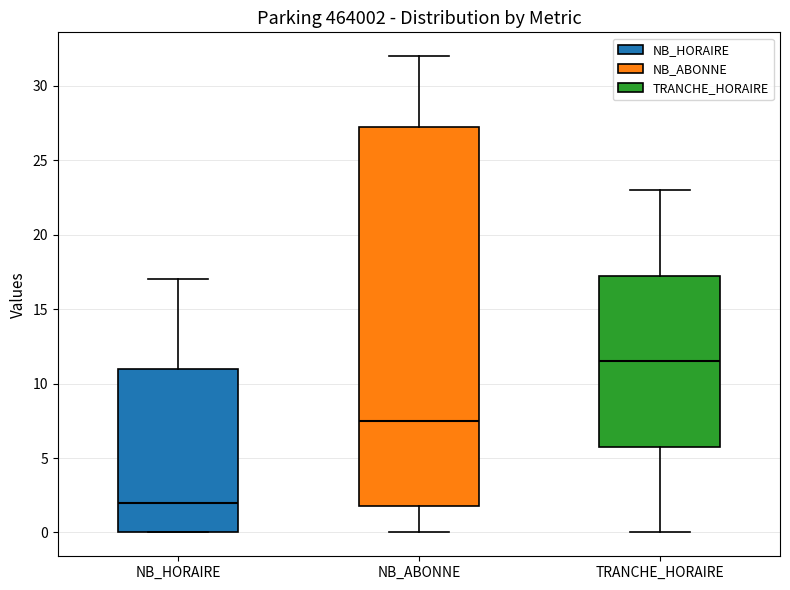

Comparing the boxes themselves (not the whiskers), which one is the tallest?

NB_ABONNE